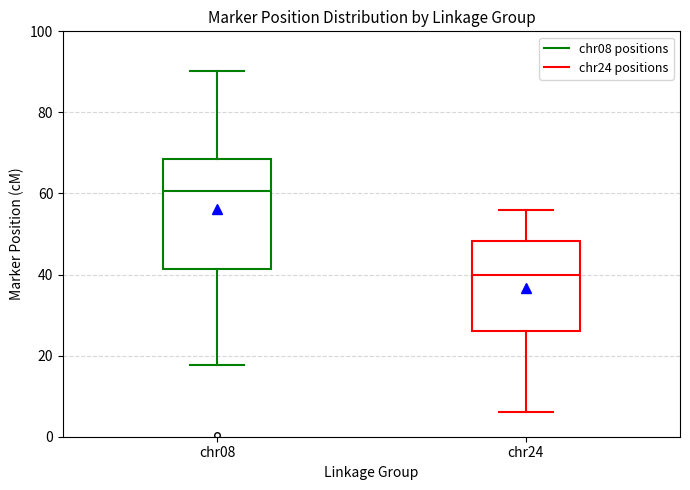

Which box has the lowest median line?

chr24